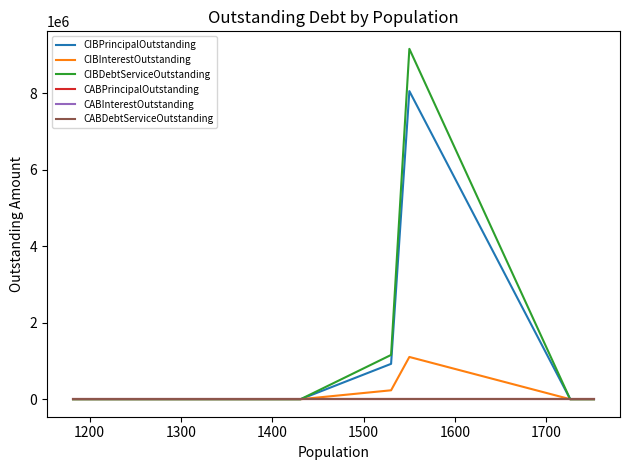

Is this an area chart (filled region under the line)?

No